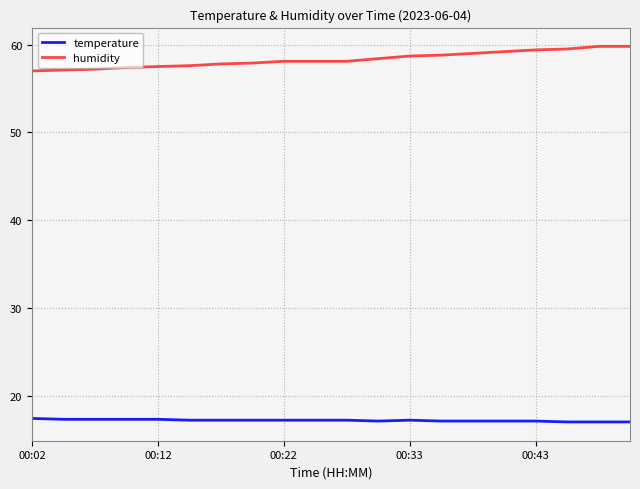

True or false: temperature and humidity cross at least once.

False